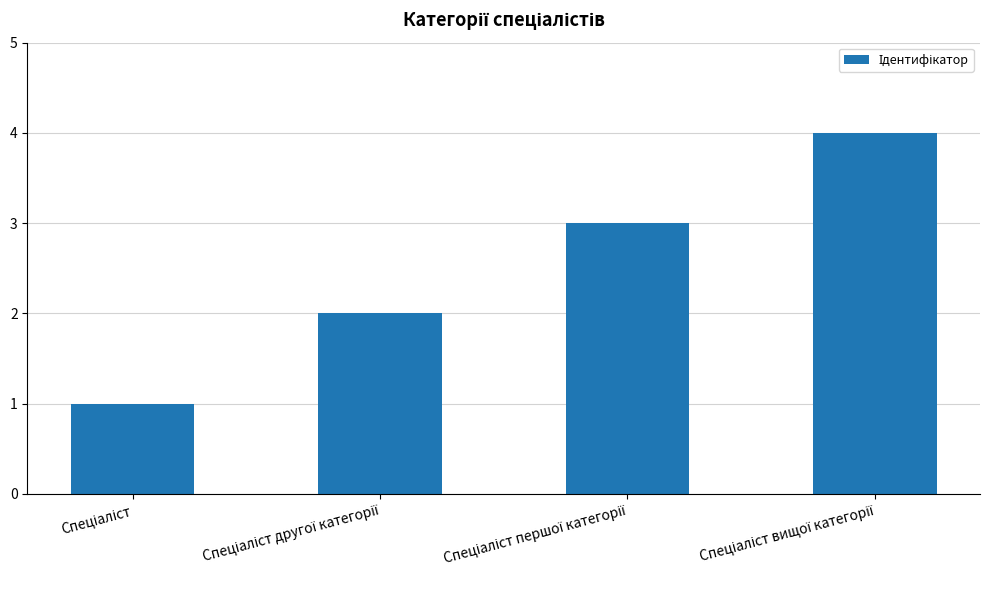

What is the greatest value displayed?

4